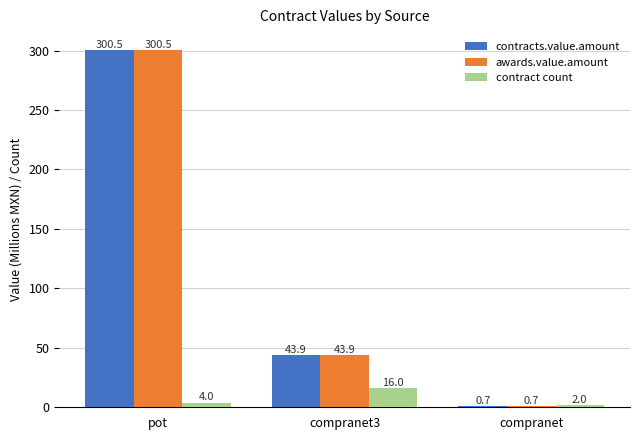

What is the sum of the awards.value.amount values at compranet and compranet3?

44.6